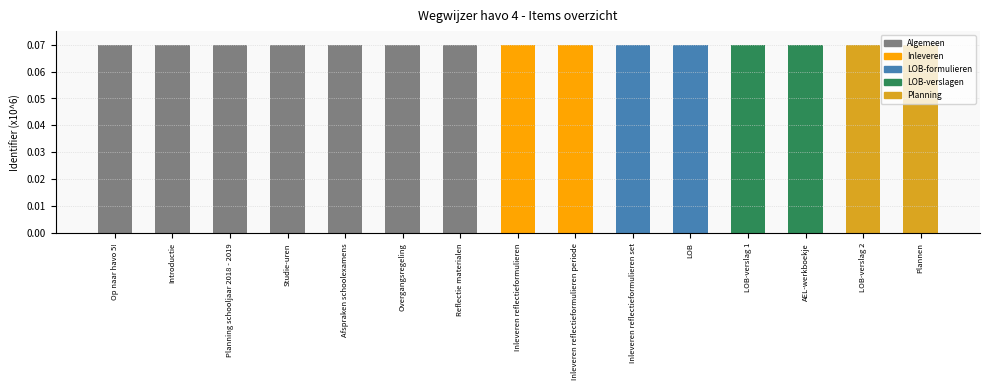

The chart shows a value of 0.0 at LOB. True or false?

False